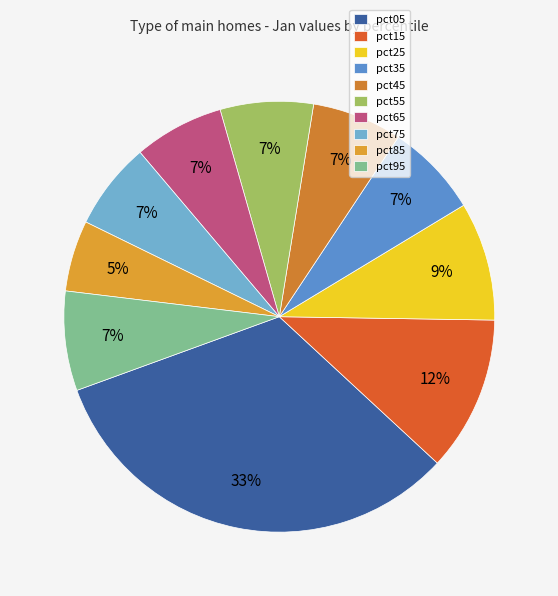

Do pct45 and pct15 together represent more than half of the pie?

No